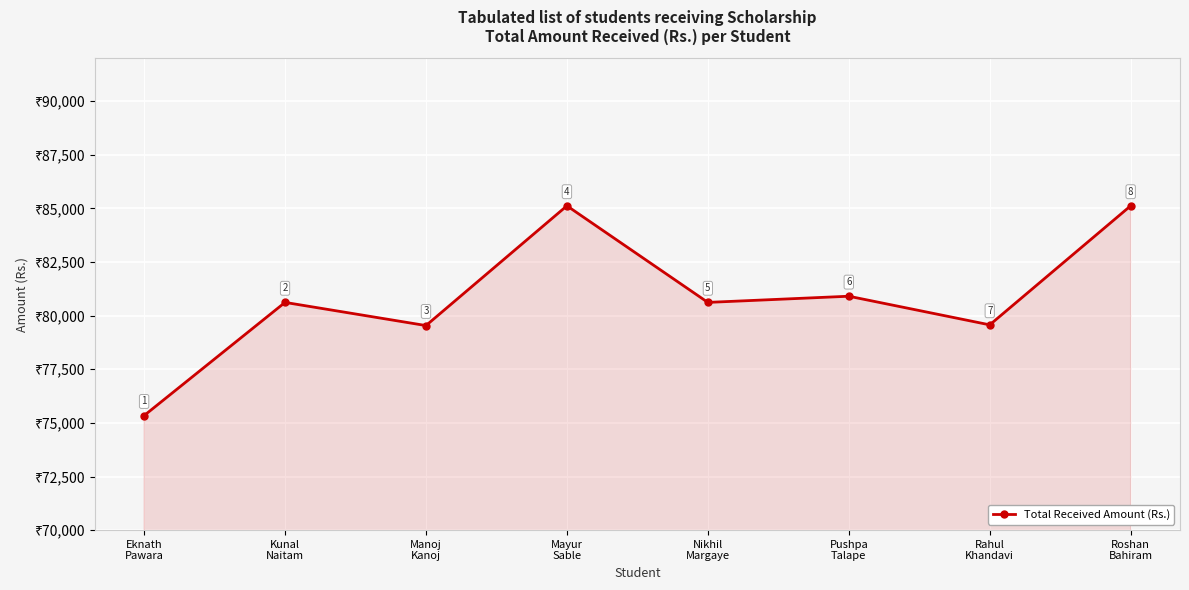

What is the greatest value displayed?

85123